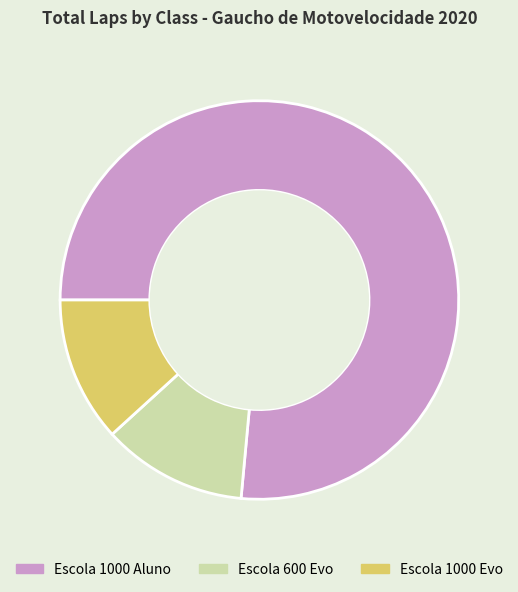

Which has a higher value, Escola 1000 Evo or Escola 1000 Aluno?

Escola 1000 Aluno